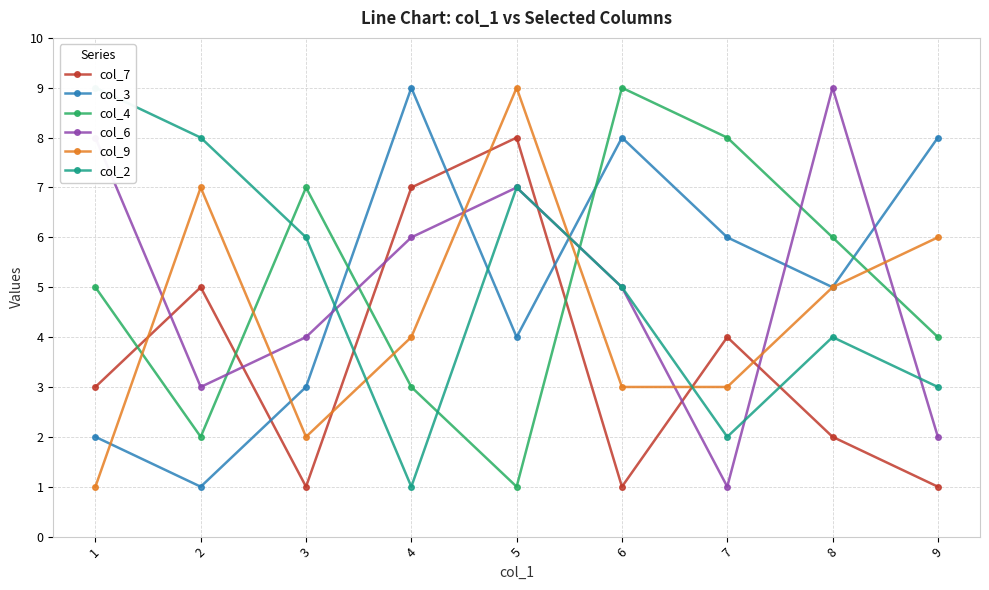

Which series has the widest spread of values?

col_3